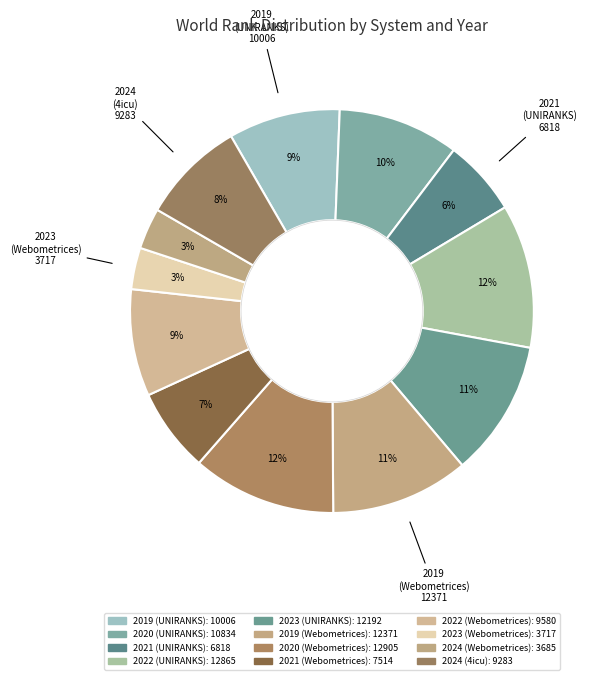

What percentage do 2023 (Webometrices) and 2021 (UNIRANKS) together represent?

9.4%